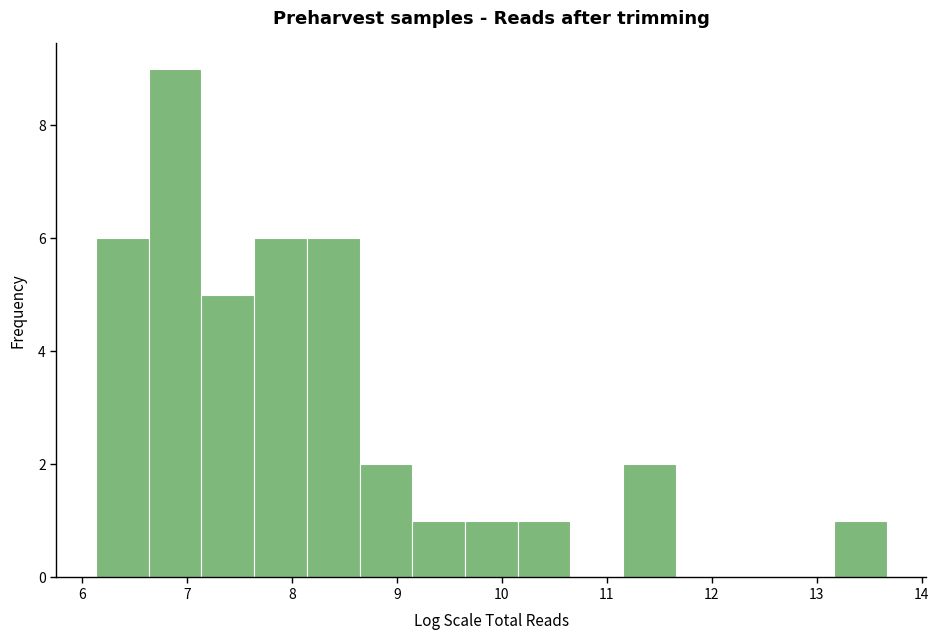

What is the height of the bar covering 11.2 to 11.7 on the x-axis? Neither the bar edges nor the heights are printed on the chart, so give them approximately, as read against the axes.

2